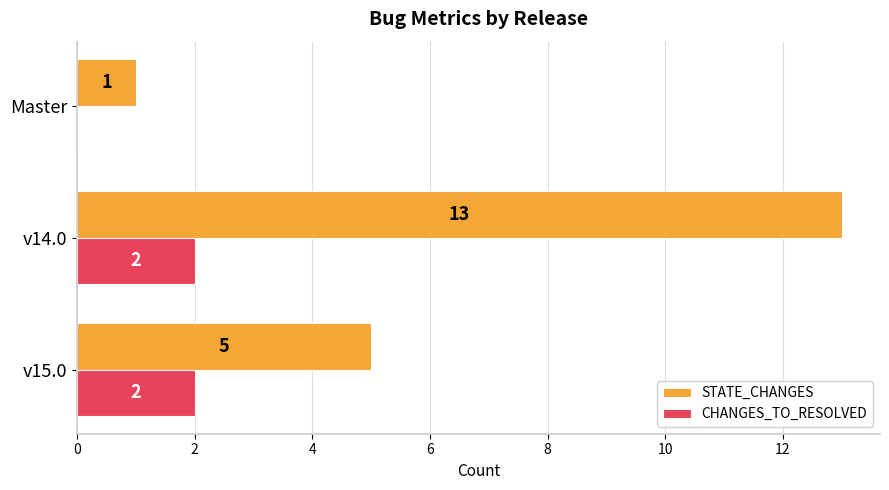

What is the total value across all series at v15.0?

7